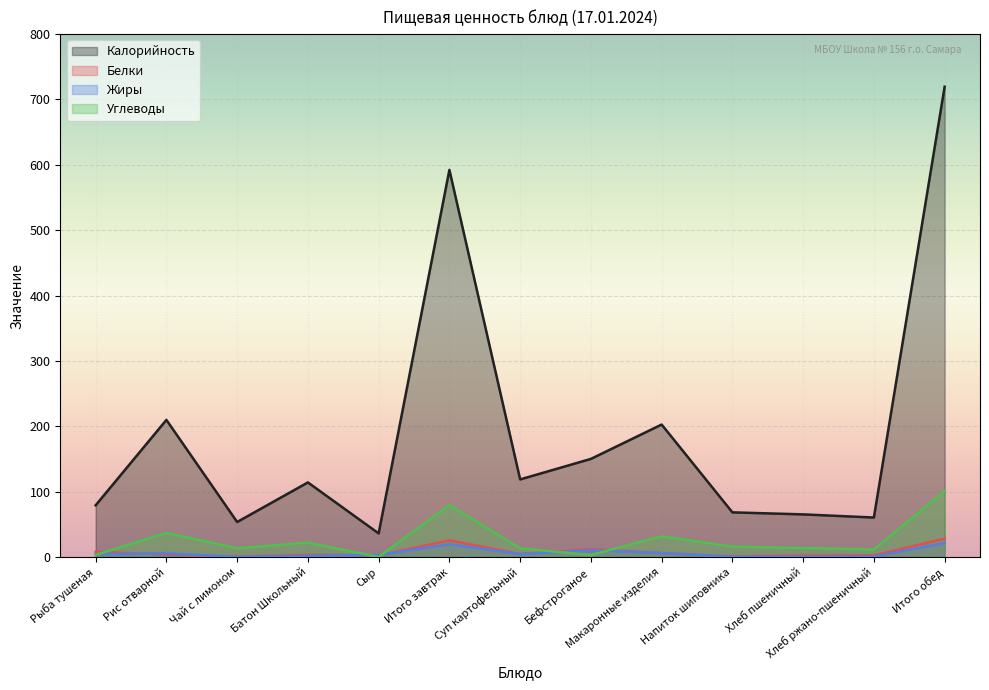

The value of Белки at Итого завтрак is 25.4. True or false?

True